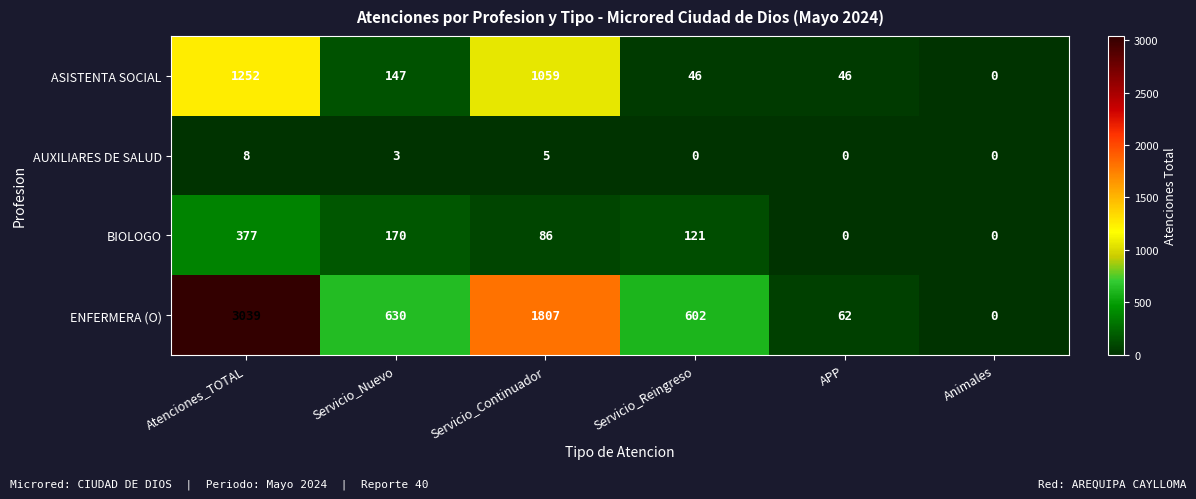

What value does the BIOLOGO series have at Servicio_Reingreso, to the nearest 10?

120